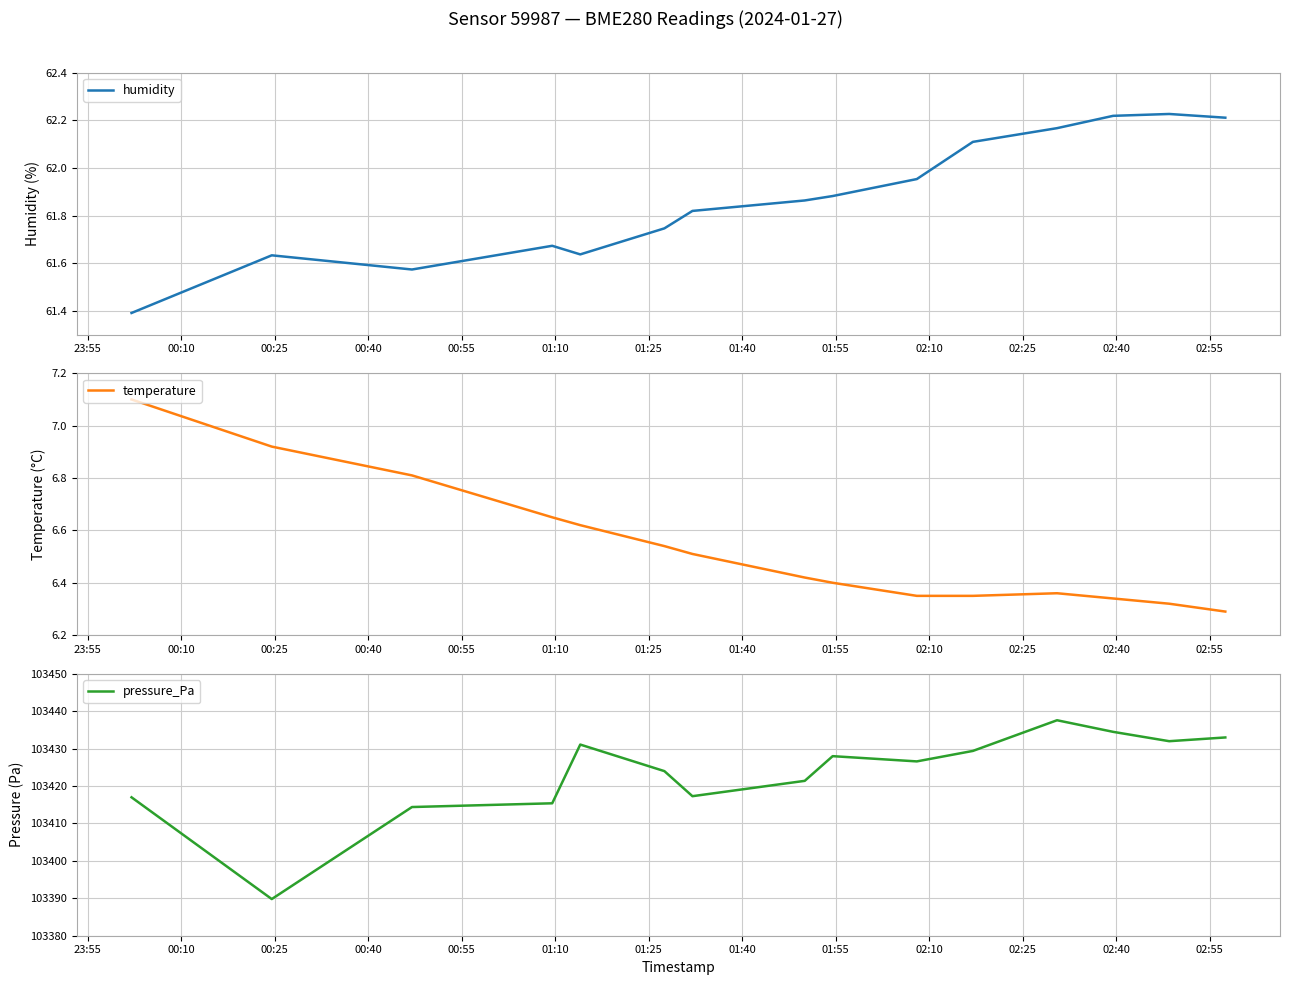

What is the difference between the maximum and second lowest values in the pressure_Pa series?

23.2